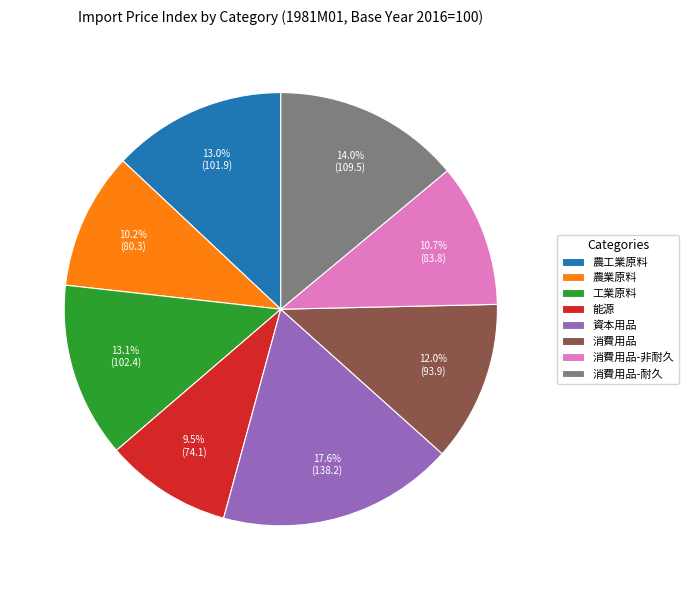

Which category has the biggest portion of the pie?

資本用品